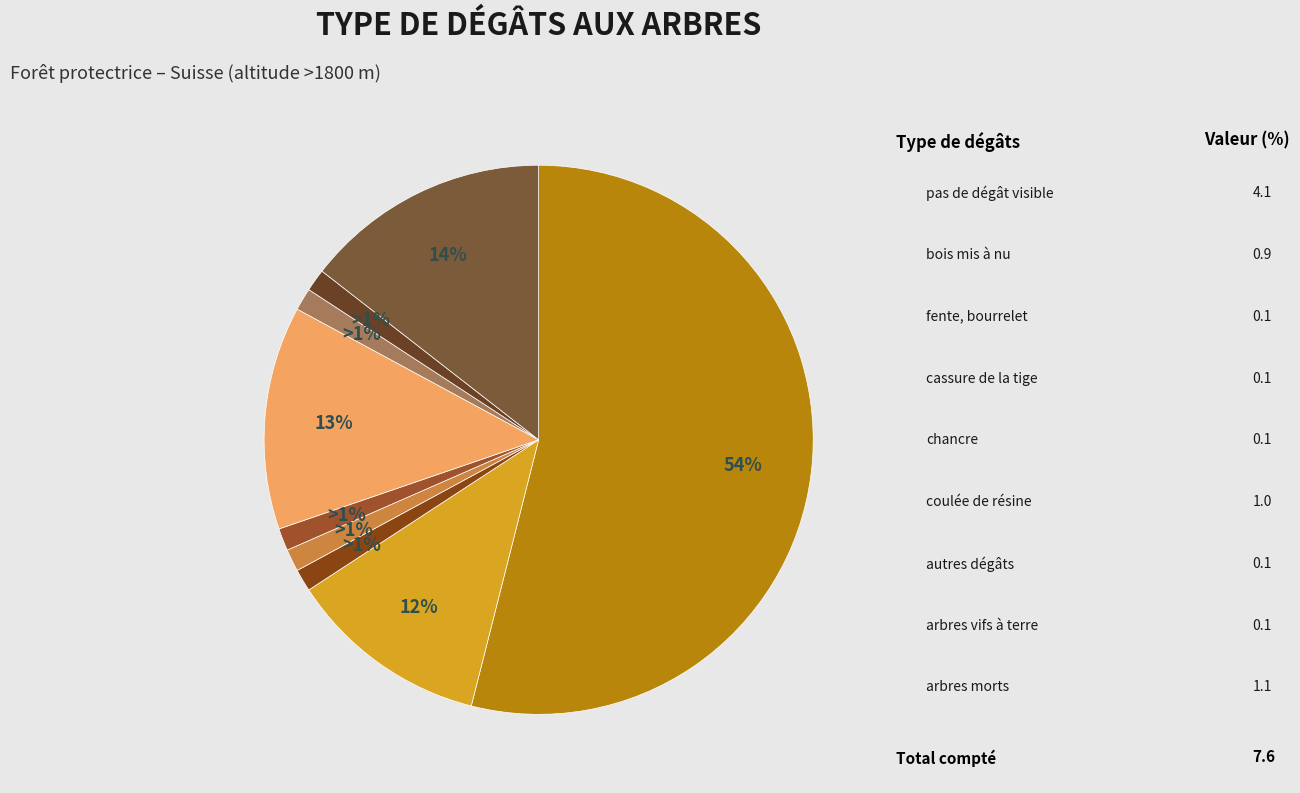

How many segments does this pie chart have?

9